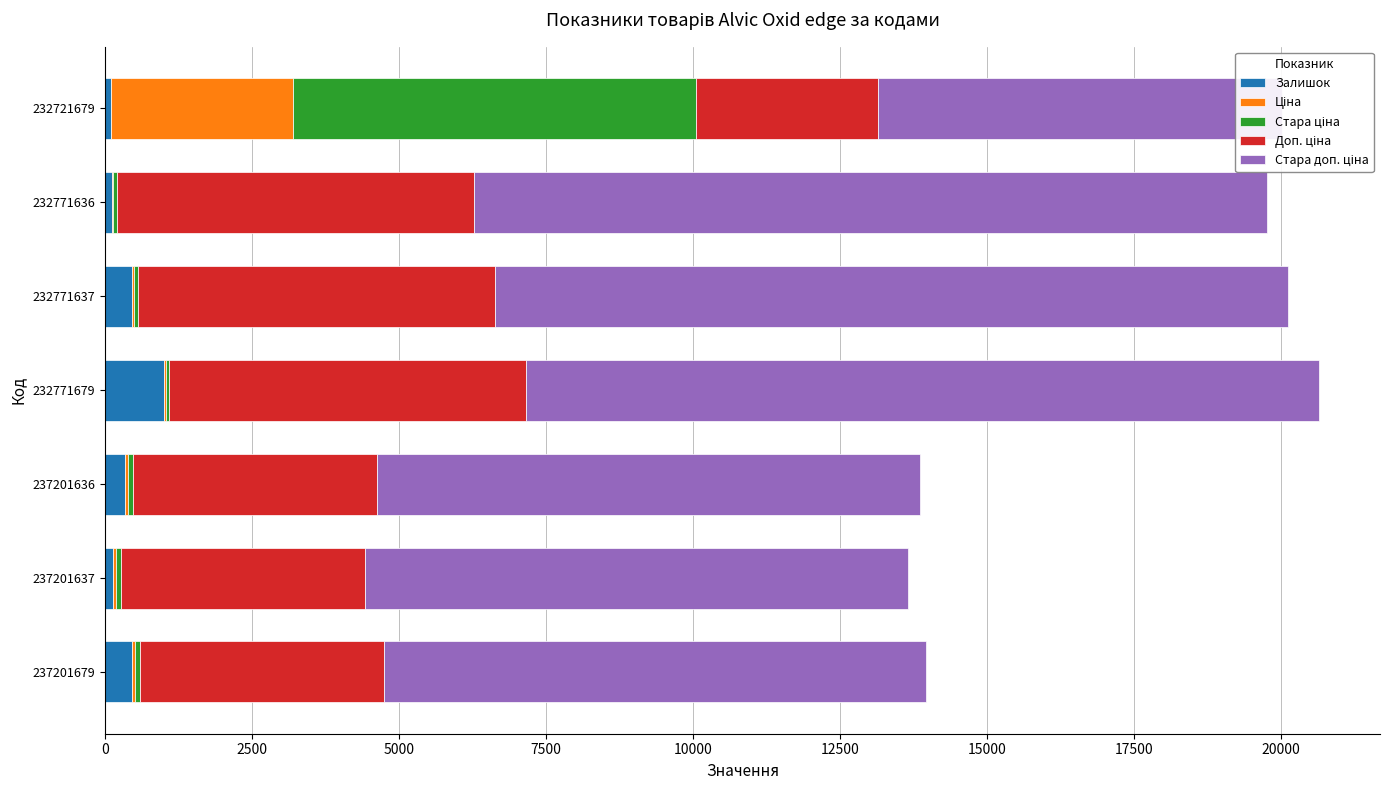

What is the value of the Стара доп. ціна bar at the 2nd from the left?

9227.0